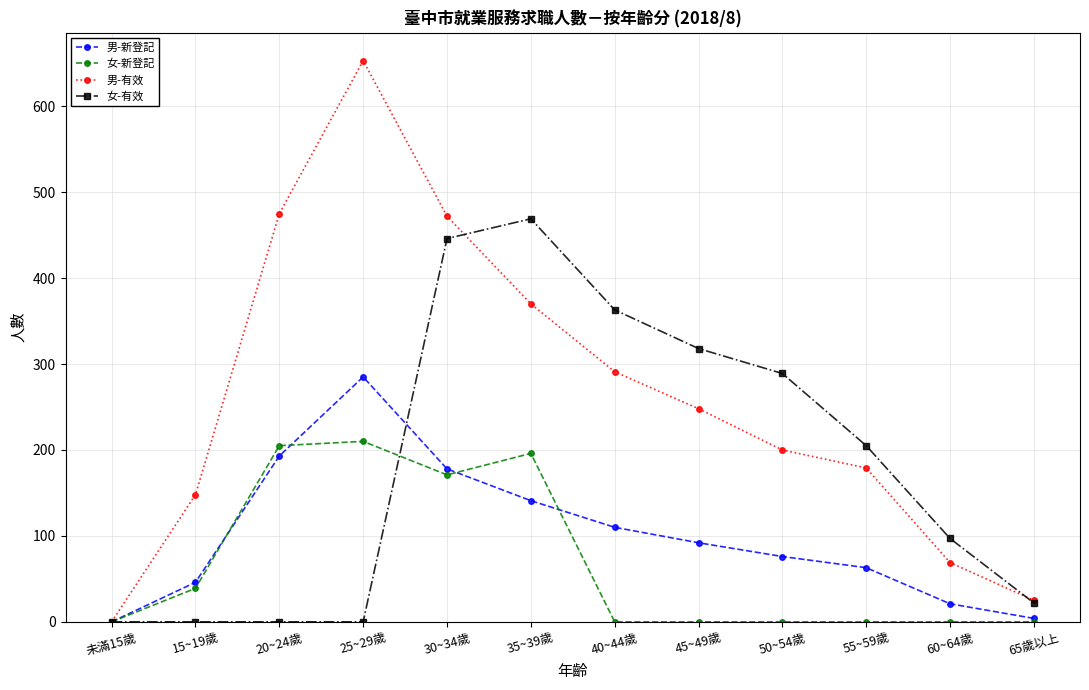

What are all the series names shown in the legend?

男-新登記, 女-新登記, 男-有效, 女-有效